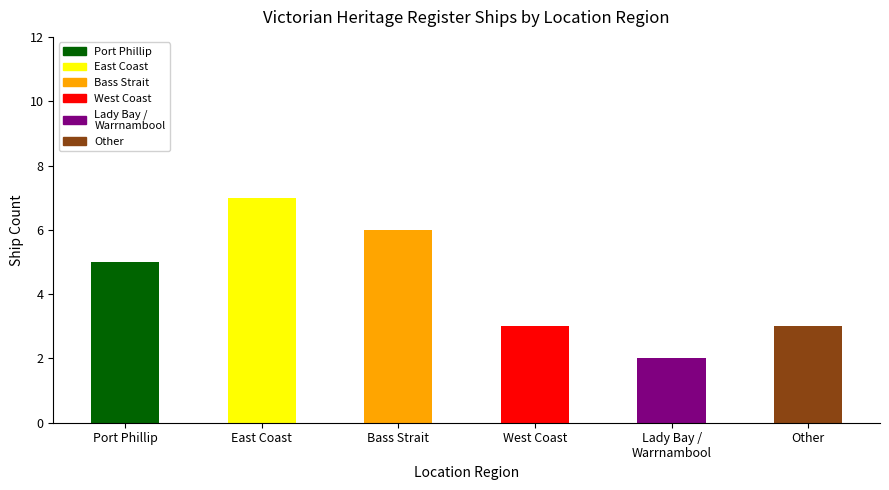

What is the sum of all values?

26